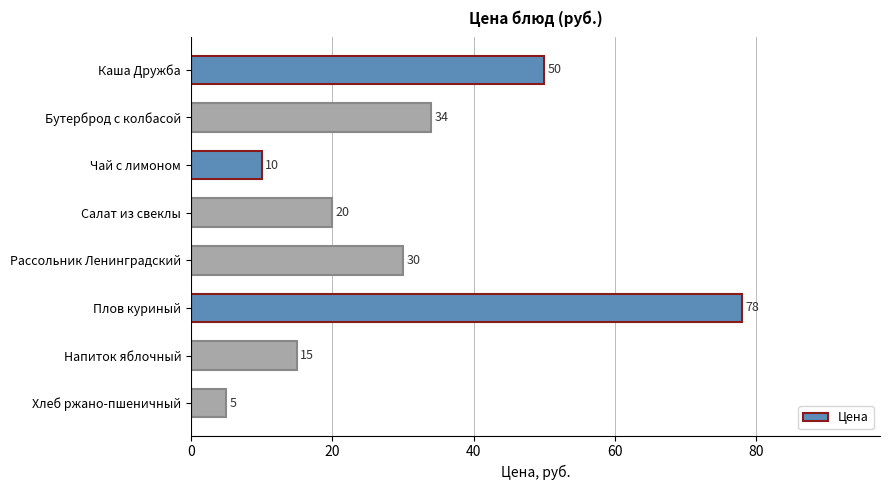

What is the approximate value at Хлеб ржано-пшеничный?

5